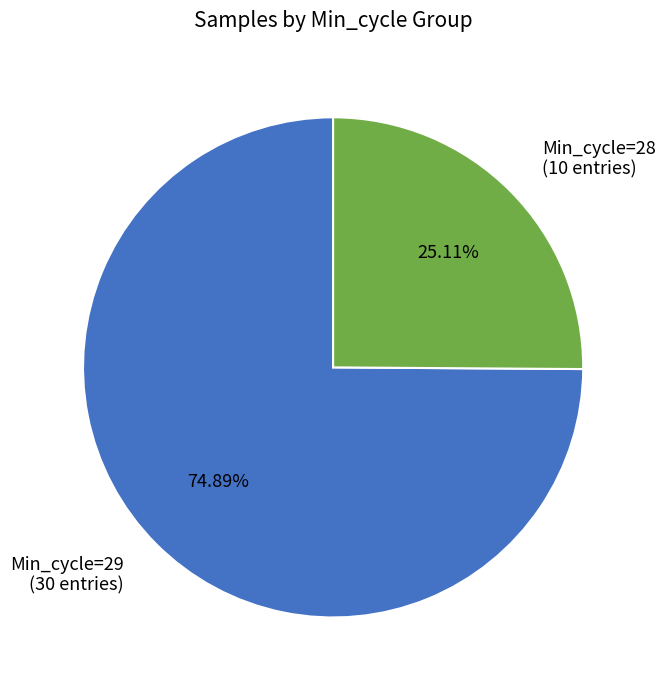

Count the number of slices in the pie.

2